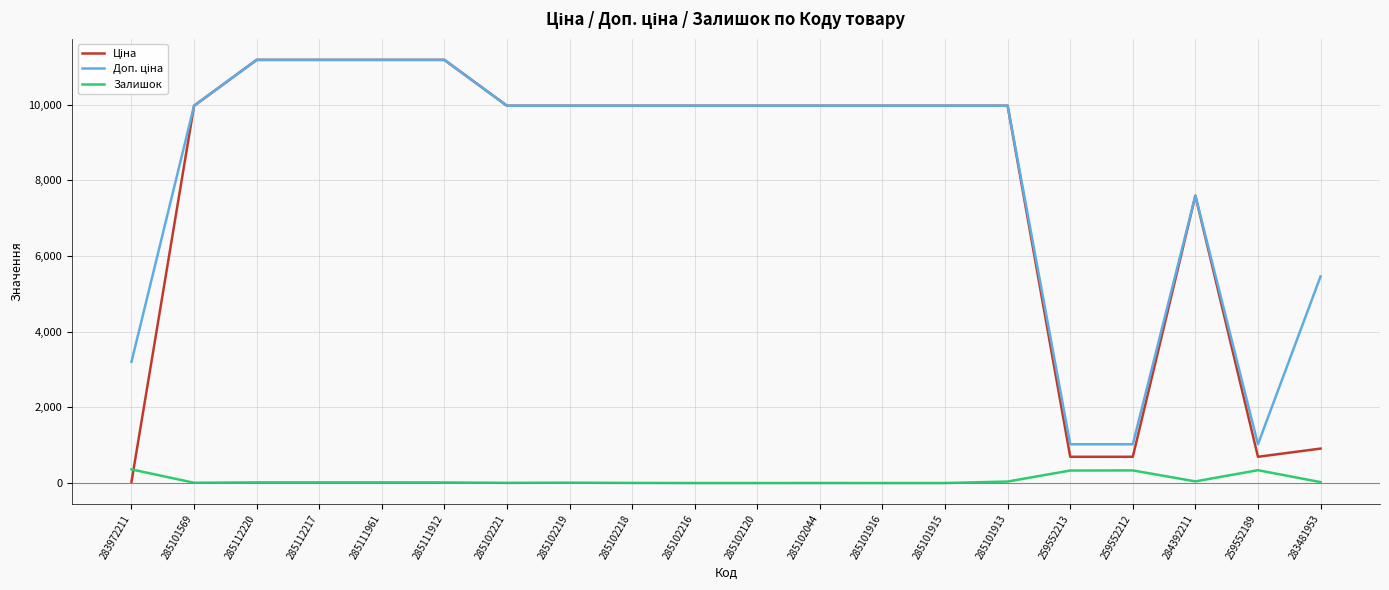

The value of Залишок at 259552213 is 330.0. True or false?

True